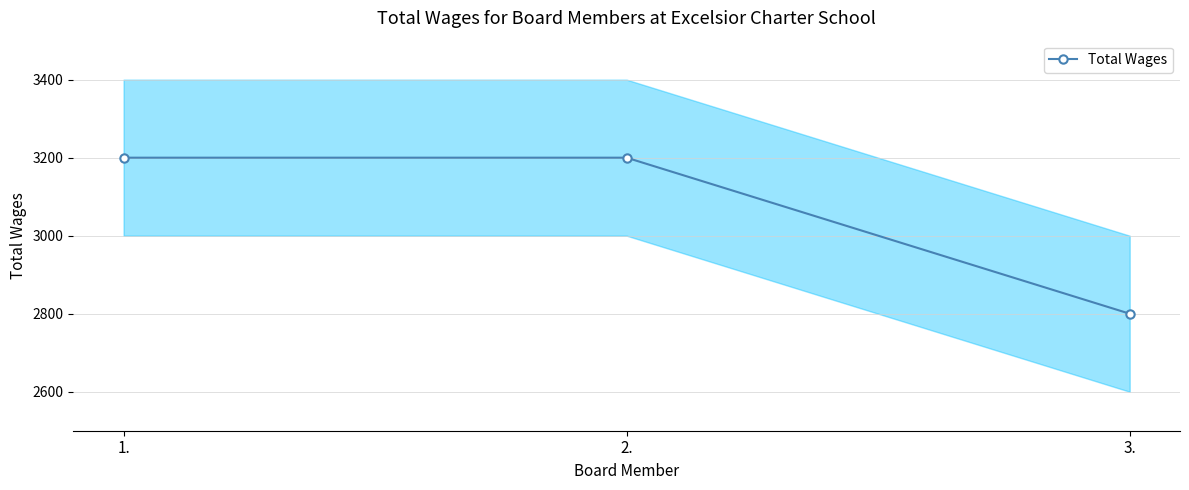

At which category does the chart reach its peak across all series?

1.